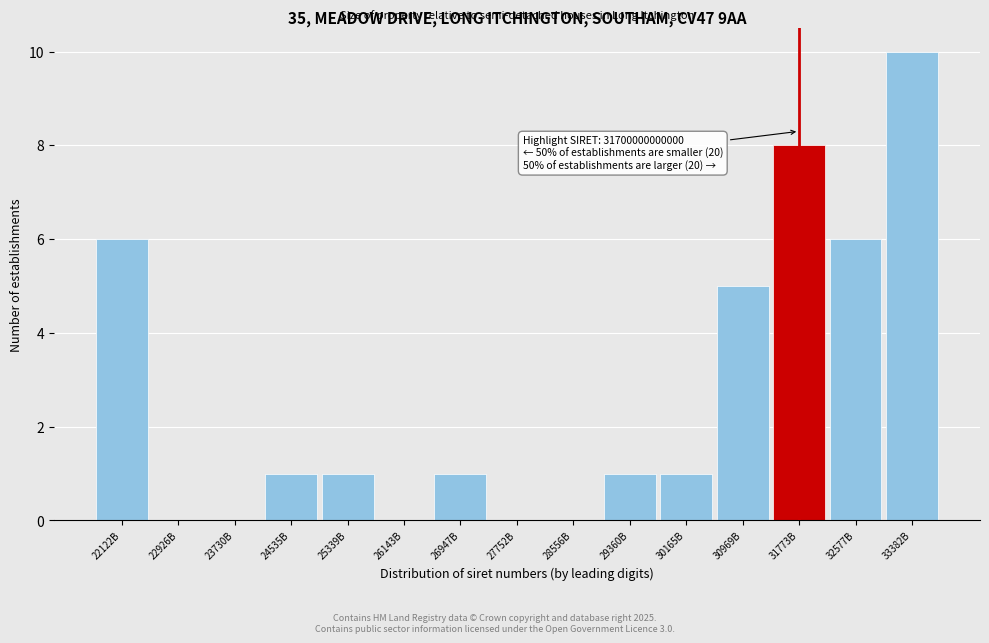

Reading right to left, list all the values displayed in this chart.

33382B=10	32577B=6	31773B=8	30969B=5	30165B=1	29360B=1	28556B=0	27752B=0	26947B=1	26143B=0	25339B=1	24535B=1	23730B=0	22926B=0	22122B=6